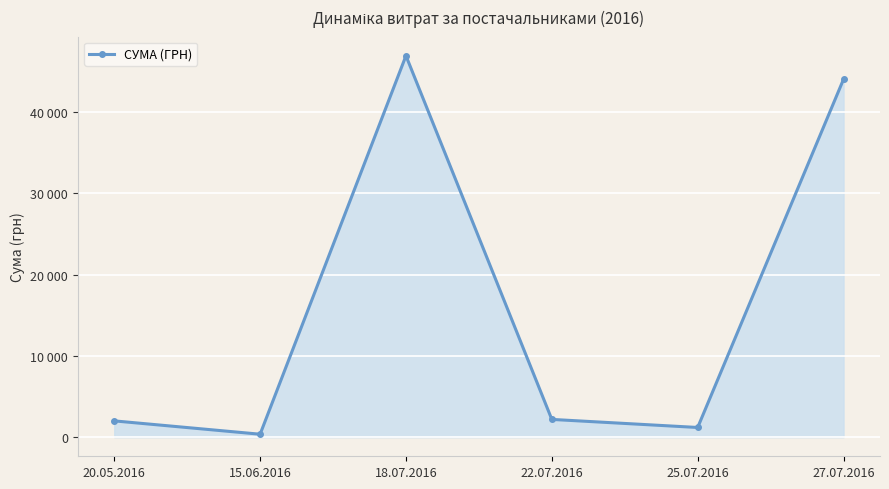

Does the chart have visible grid lines?

Yes